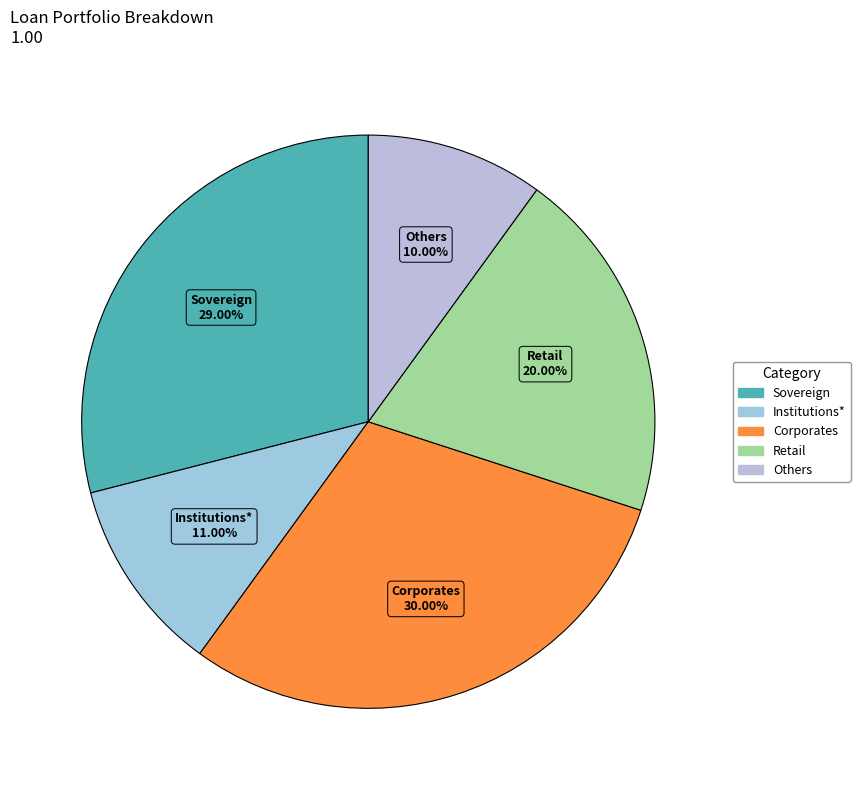

To the nearest percent, what percentage of the pie is Corporates?

30%